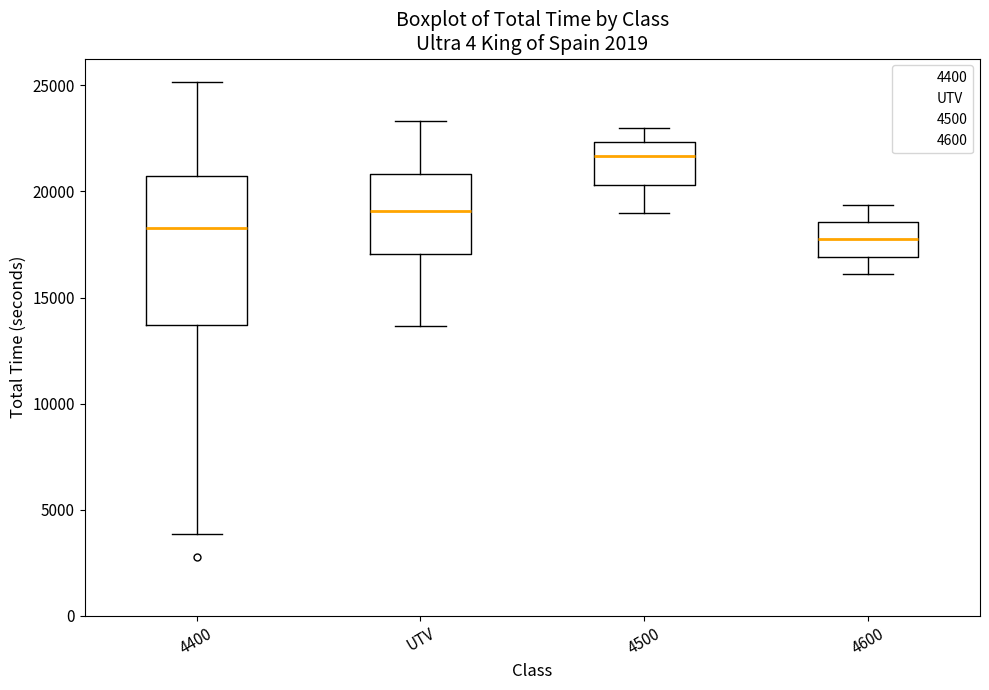

Reading left to right, transcribe this box plot: for each box, give where its median line is, the range the box spans, and where its two whiskers end, as read against the y-axis. The values are not printed on the chart, so give them approximately, as read against the axis.

4400: median 18500, box 13500 to 20500, whiskers 4000 to 25000
UTV: median 19000, box 17000 to 21000, whiskers 13500 to 23500
4500: median 21500, box 20500 to 22500, whiskers 19000 to 23000
4600: median 17500, box 17000 to 18500, whiskers 16000 to 19500